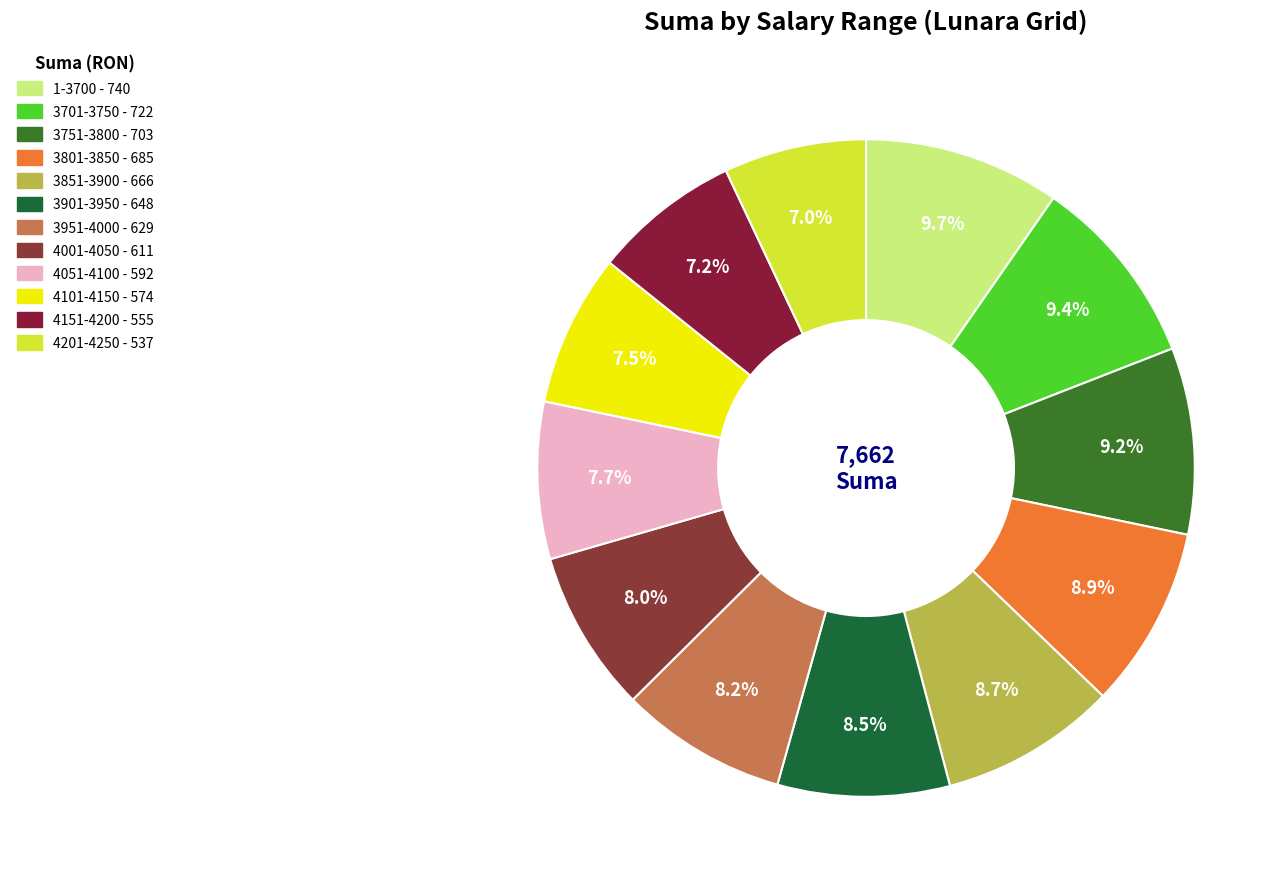

What is the ratio of the value at 3701-3750 to the value at 4101-4150?

1.3